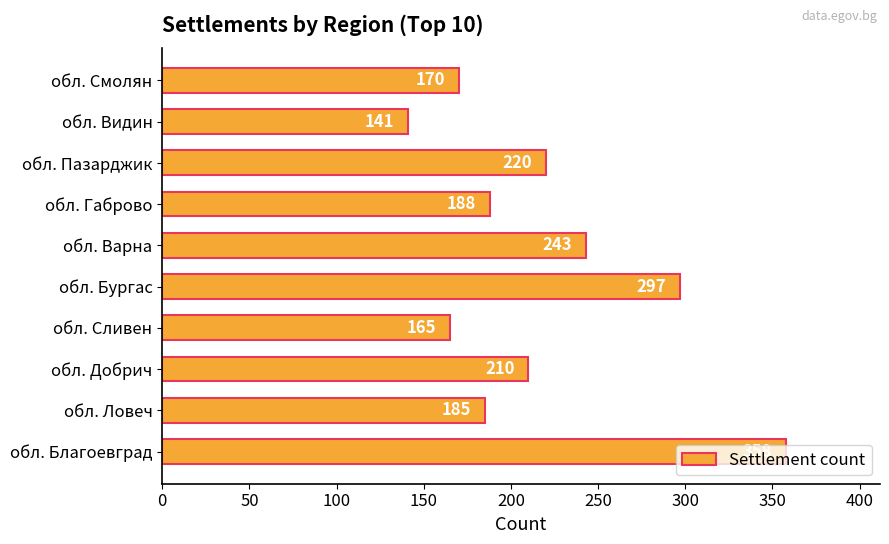

Approximately how many times larger is the value at обл. Ловеч compared to обл. Бургас?

0.6